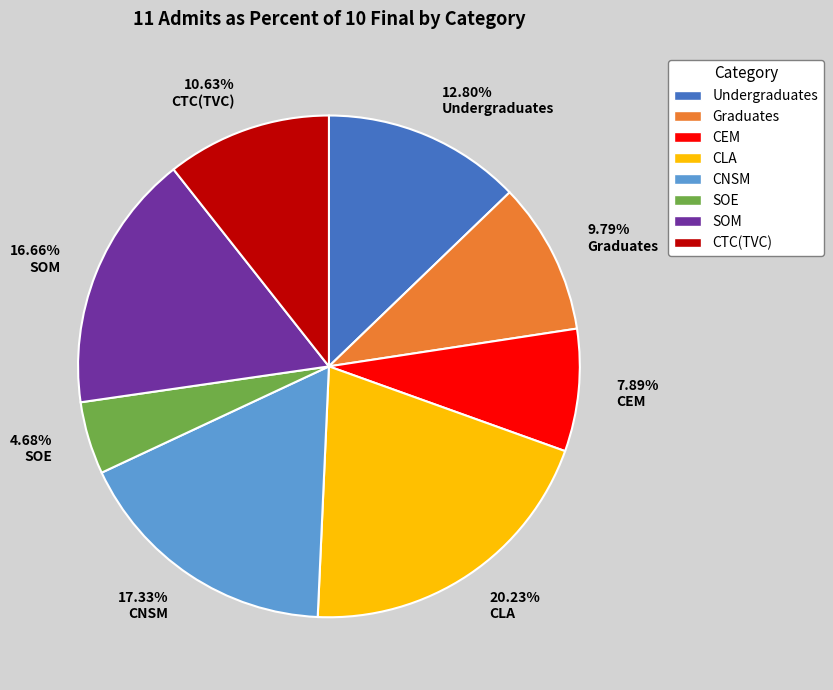

Do 16.66% SOM and 20.23% CLA together represent more than half of the pie?

No